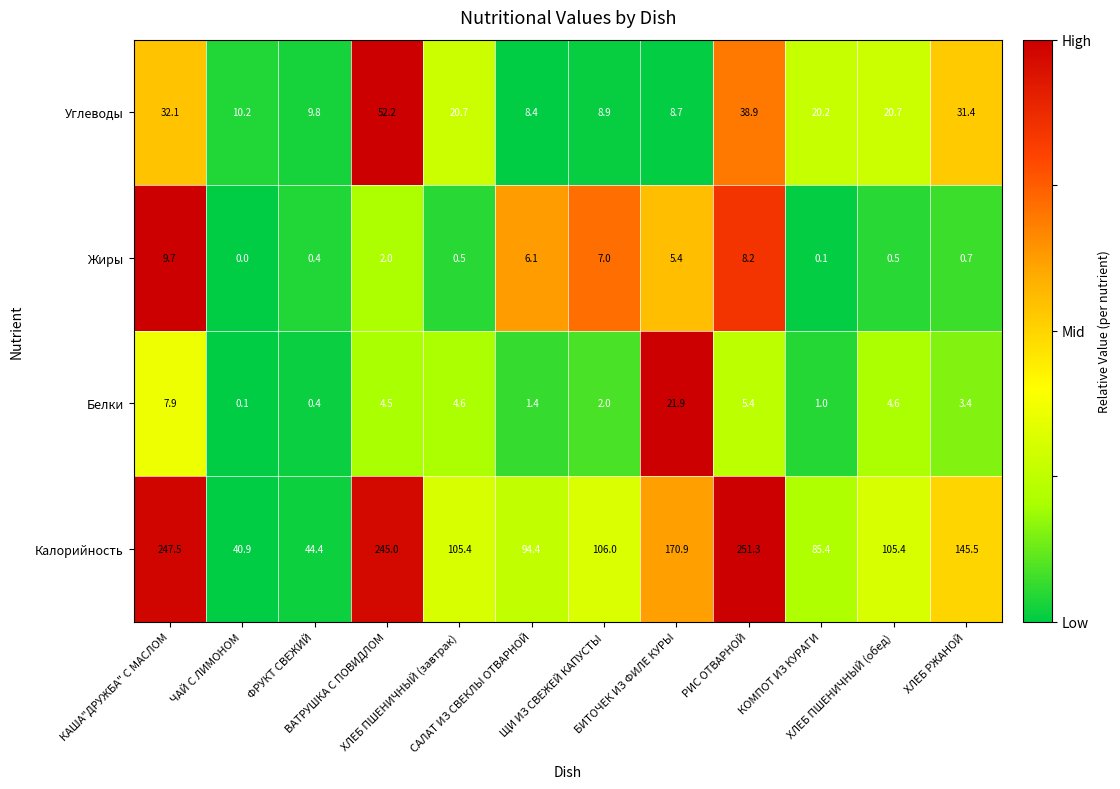

Between БИТОЧЕК ИЗ ФИЛЕ КУРЫ and ХЛЕБ РЖАНОЙ, which series saw the biggest shift?

Калорийность